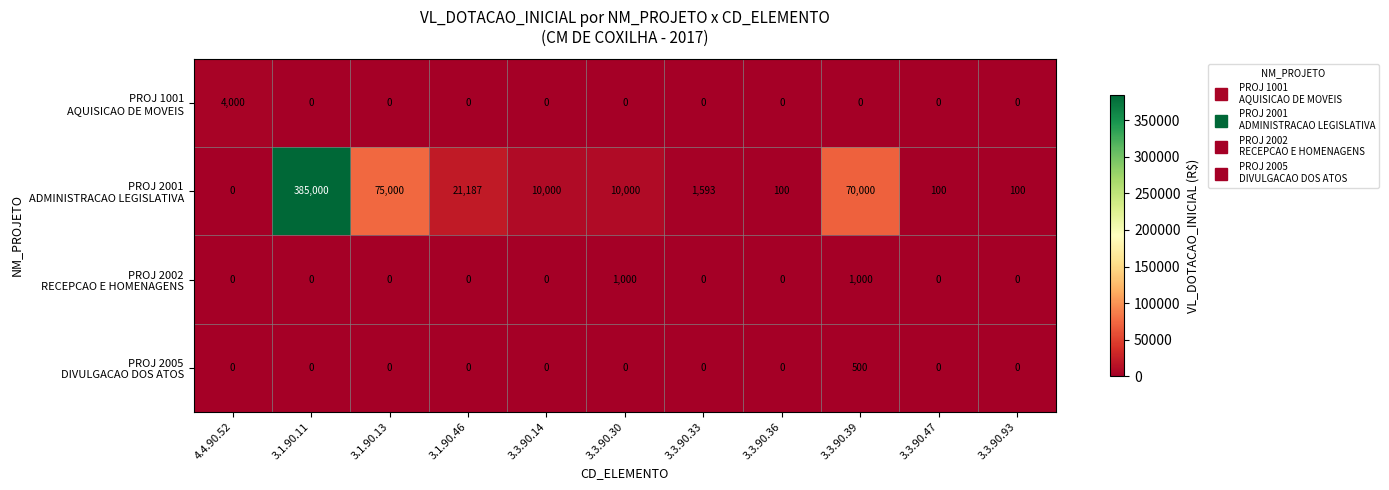

What is the total value across all series at 3.1.90.46?

21187